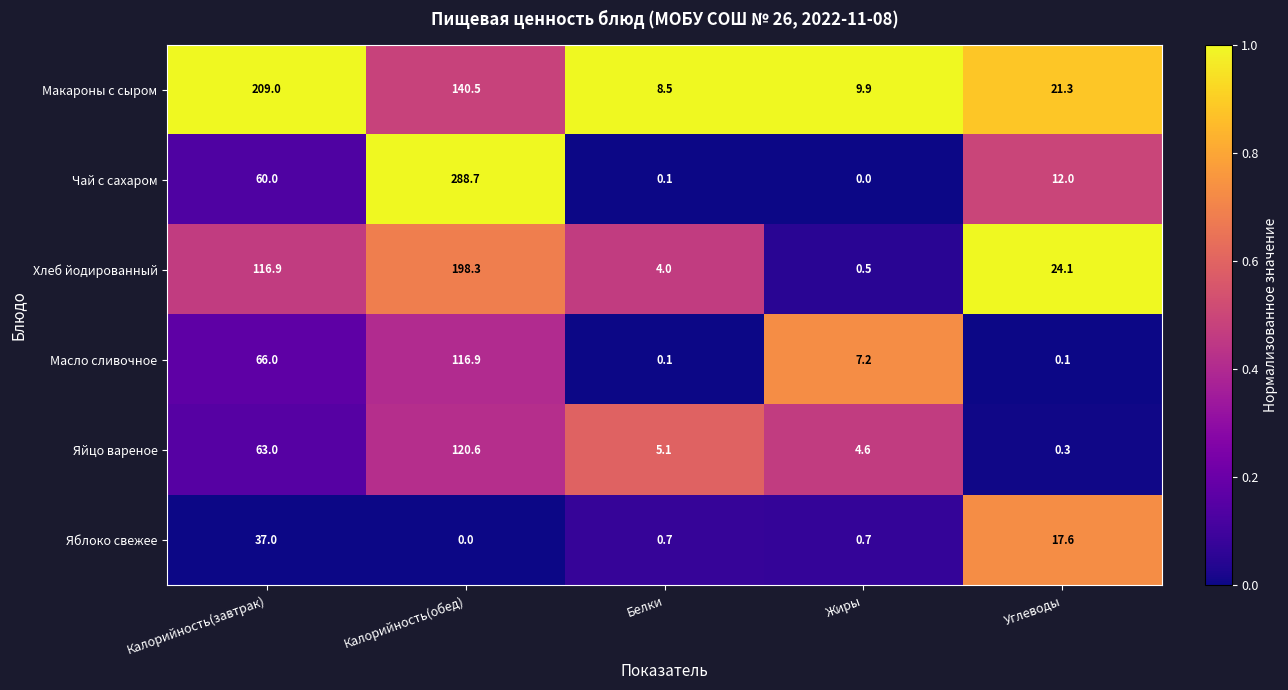

Reading left to right, list all the values displayed in this chart.

Макароны с сыром: 209.0	140.5	8.5	9.9	21.3
Чай с сахаром: 60.0	288.7	0.1	0.0	12.0
Хлеб йодированный: 116.9	198.3	4.0	0.5	24.1
Масло сливочное: 66.0	116.9	0.1	7.2	0.1
Яйцо вареное: 63.0	120.6	5.1	4.6	0.3
Яблоко свежее: 37.0	0.0	0.7	0.7	17.6